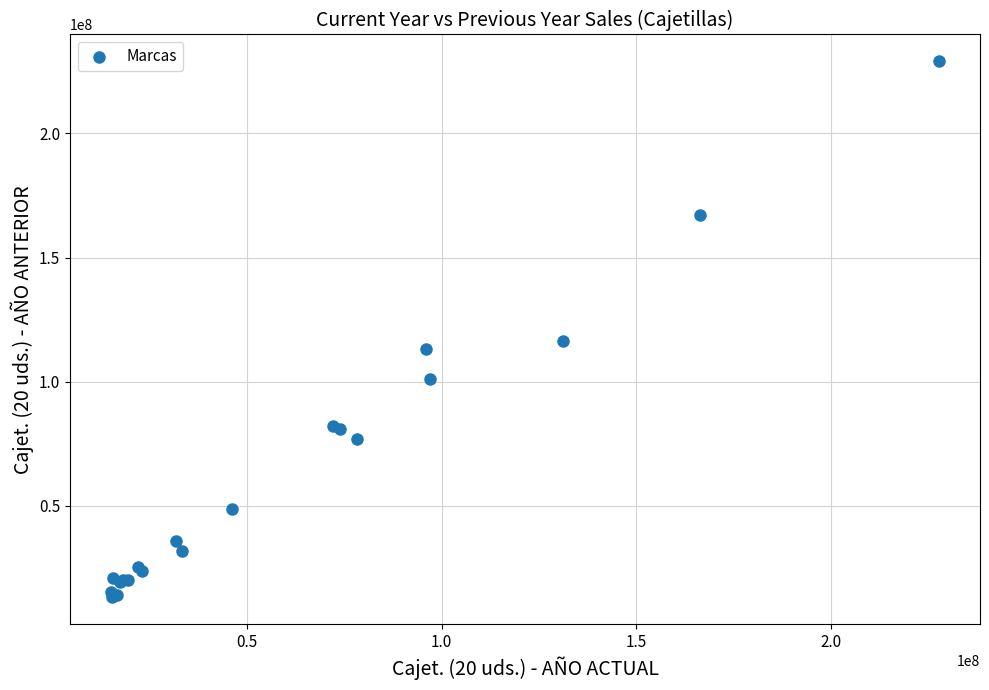

What Y value in the scatter plot is closest to 121087724?

116529498.2